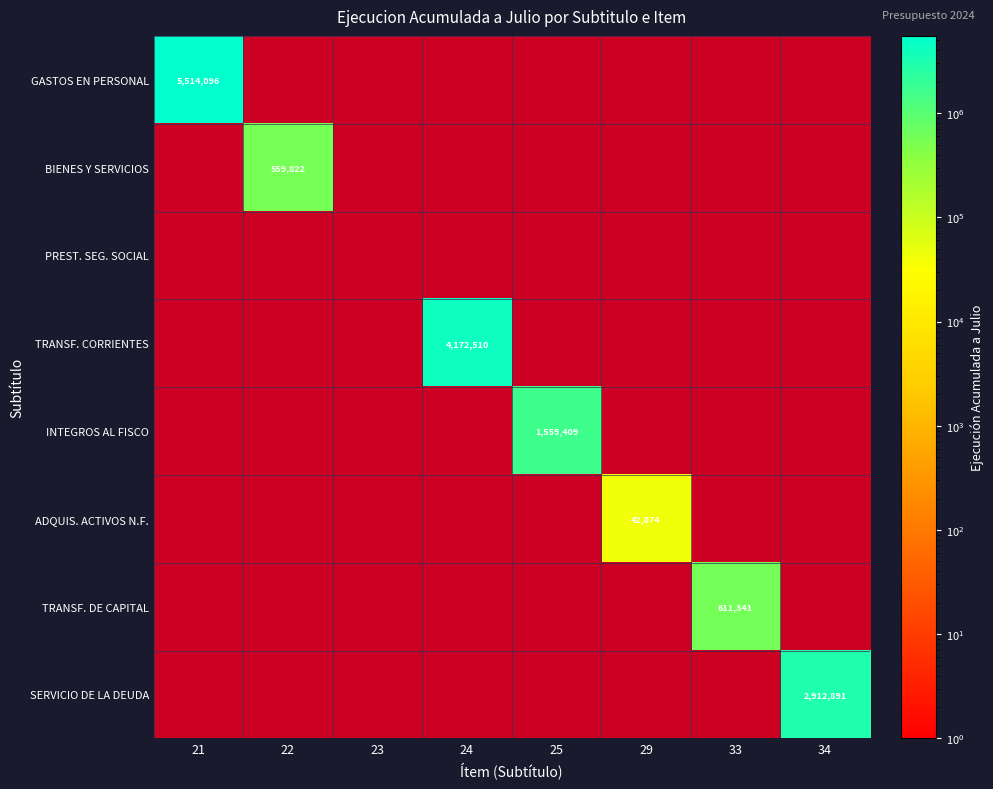

Count the number of data series in this chart.

8